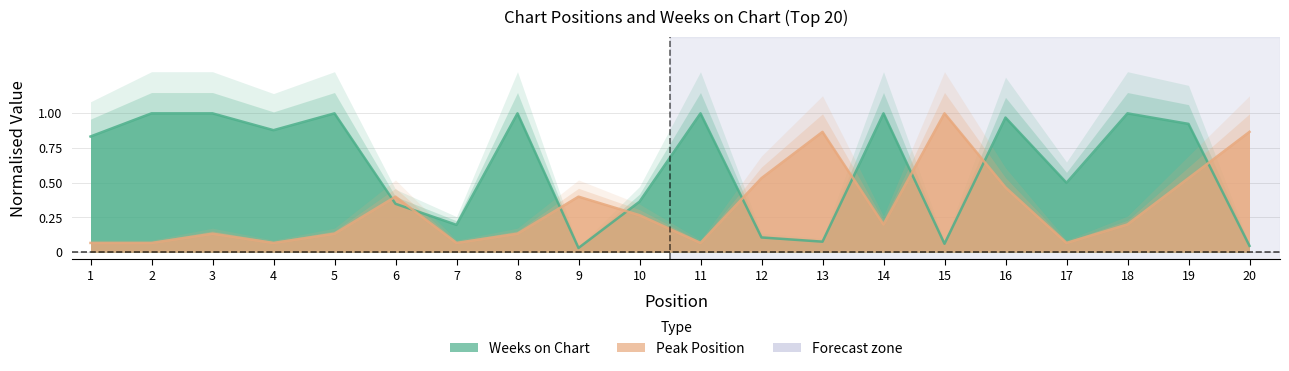

At which category does the chart reach its peak across all series?

15